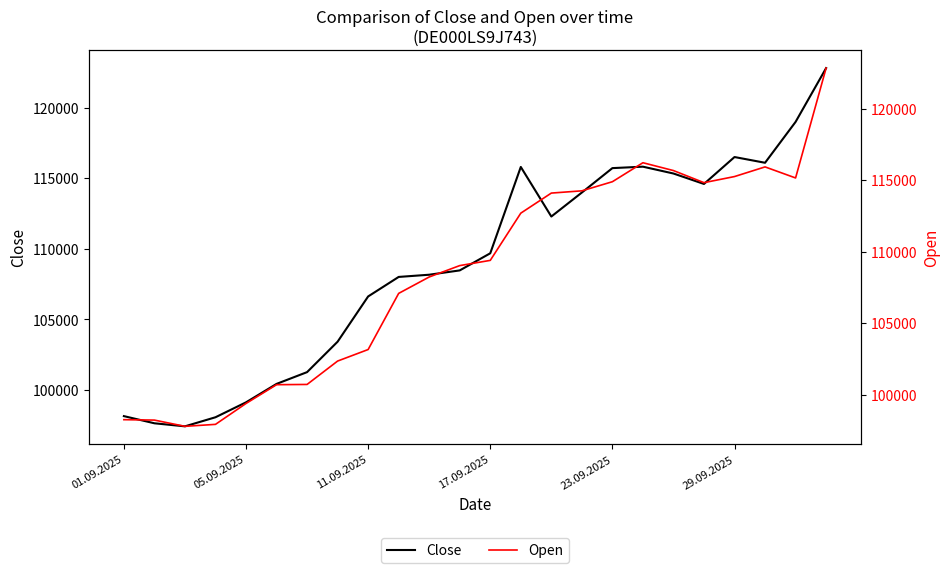

Where is Close nearest to the value 110107?

17.09.2025